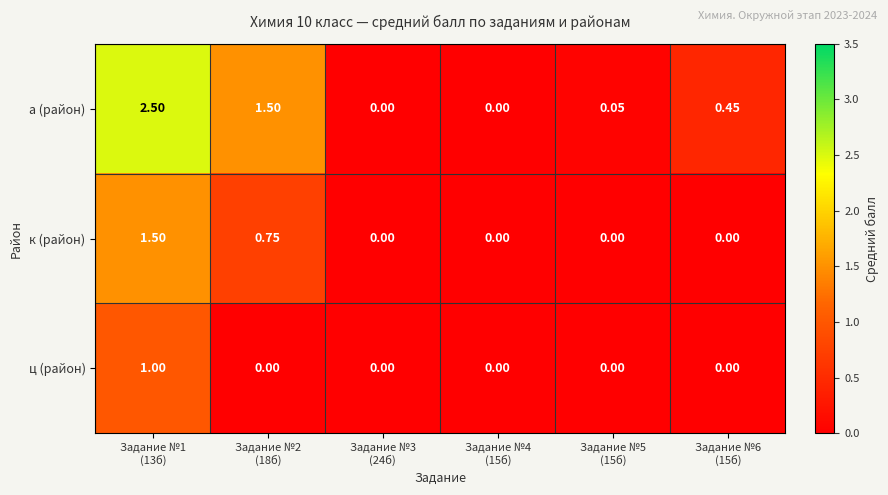

How many distinct data groups are displayed?

3